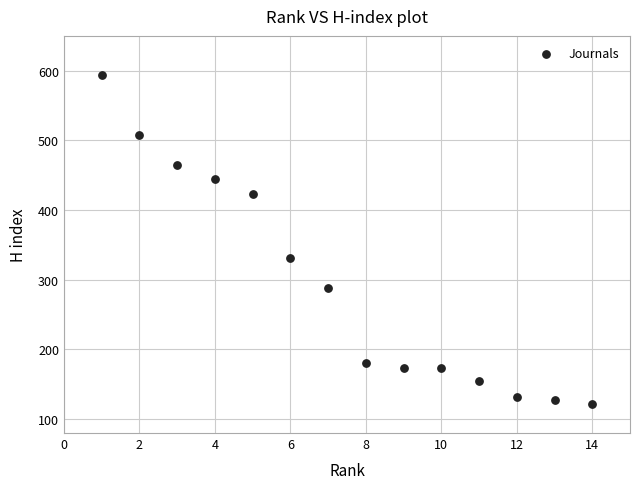

What is the range of Y values (max minus min)?

472